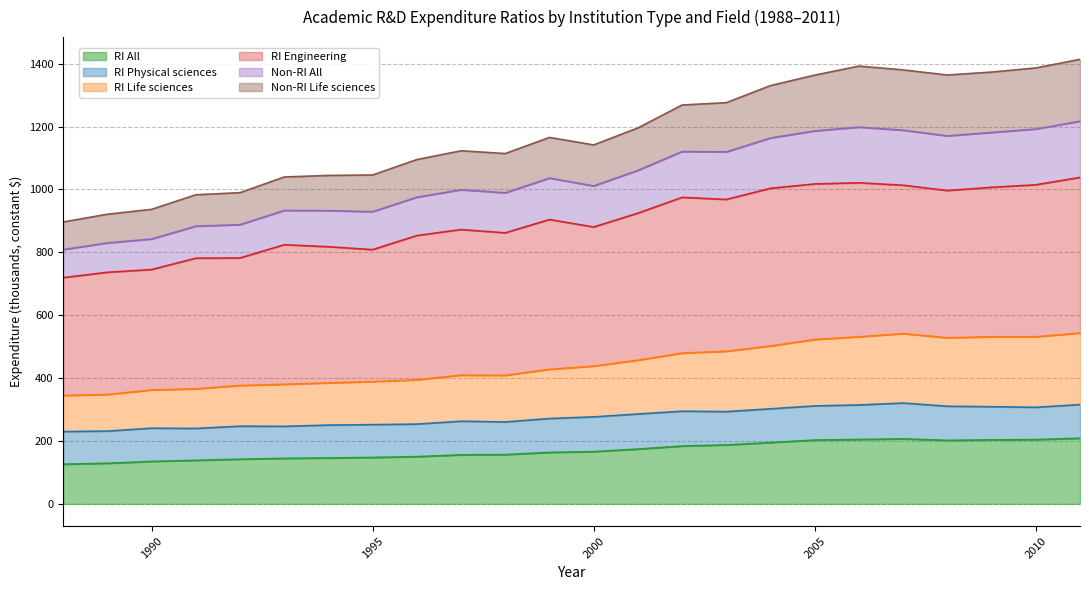

The value of RI All at 2000 is 57.4. True or false?

False